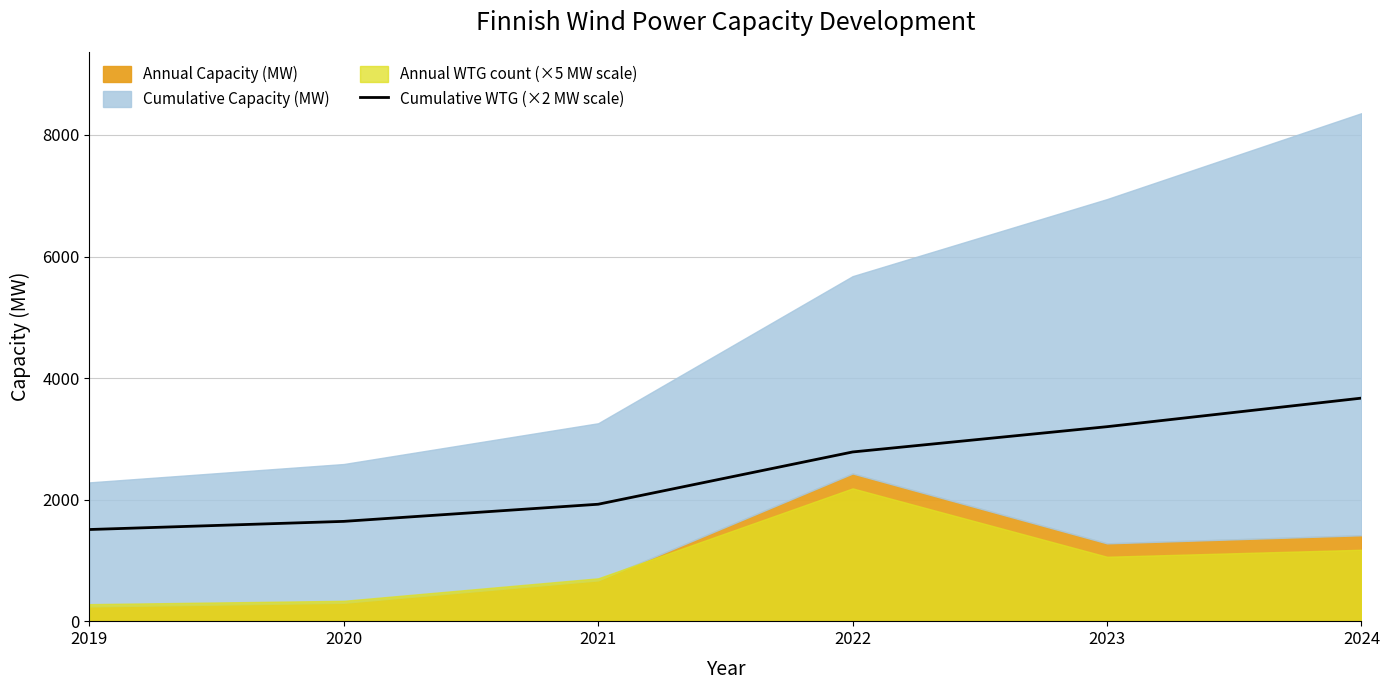

The value of Cumulative WTG (×2 MW scale) at 2024 is 3670. True or false?

True